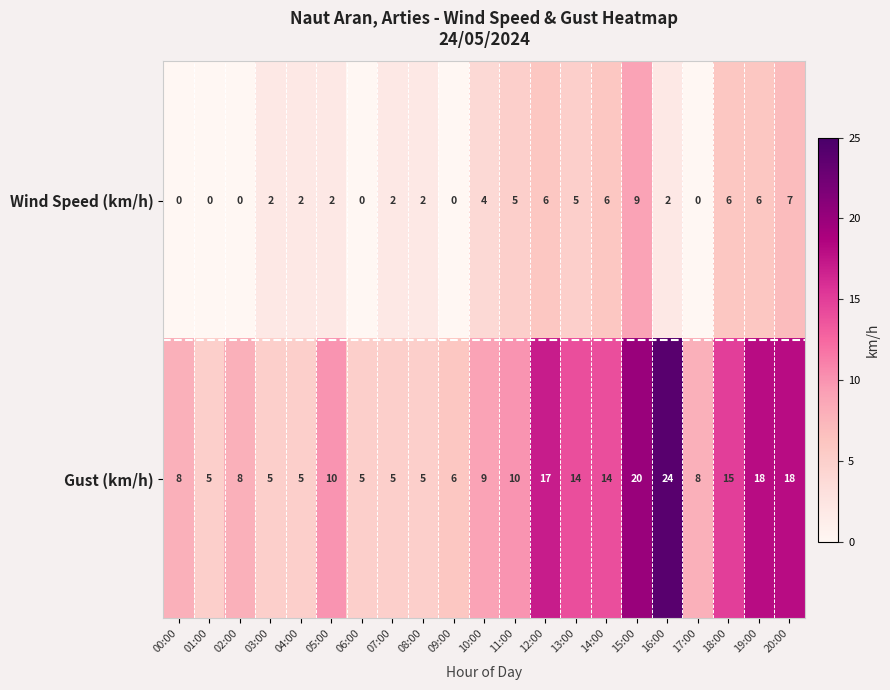

The value of Wind Speed (km/h) at 03:00 is 1. True or false?

False